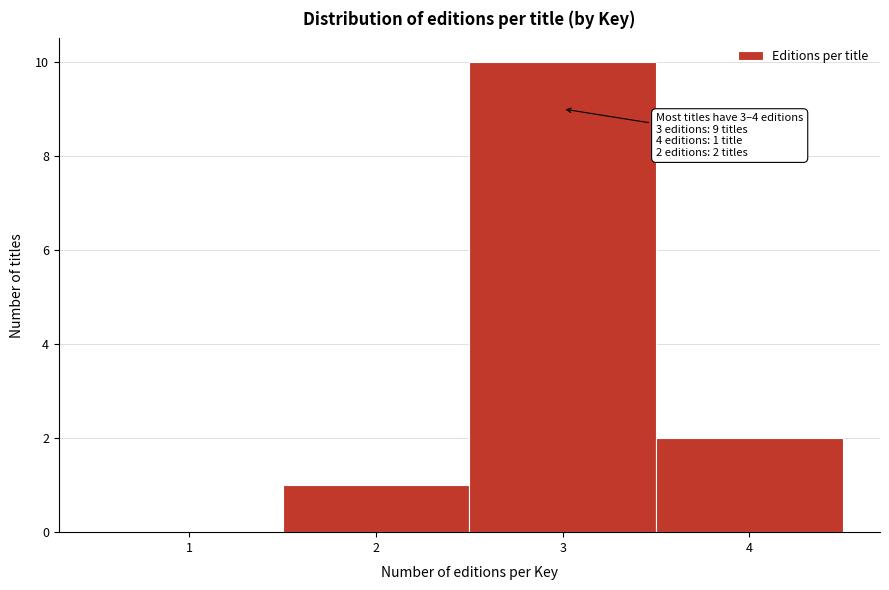

Which range on the x-axis has the tallest bar?

2.5 to 3.5